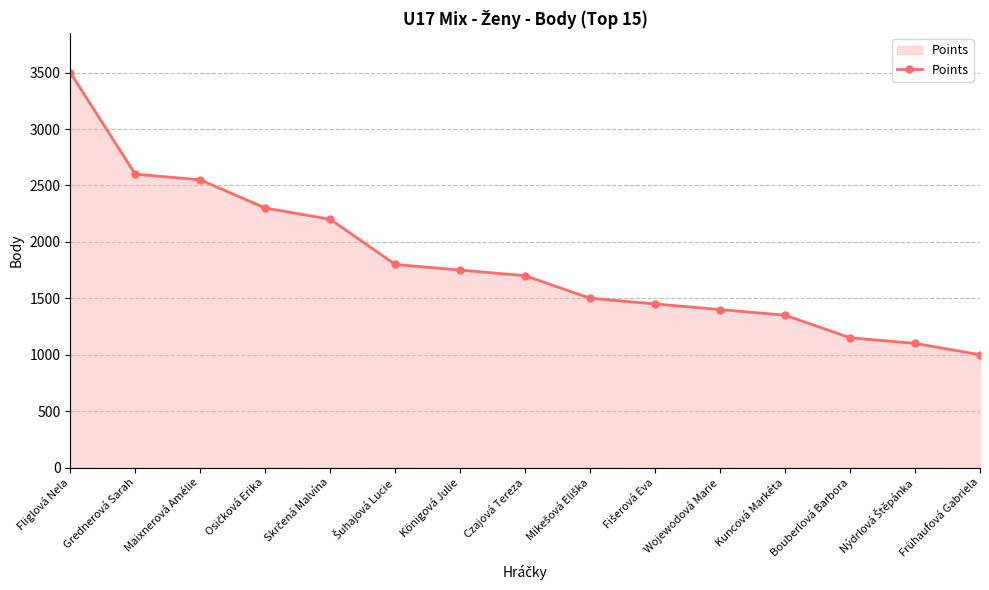

Between Wojewodová Marie and Grednerová Sarah, which is larger?

Grednerová Sarah